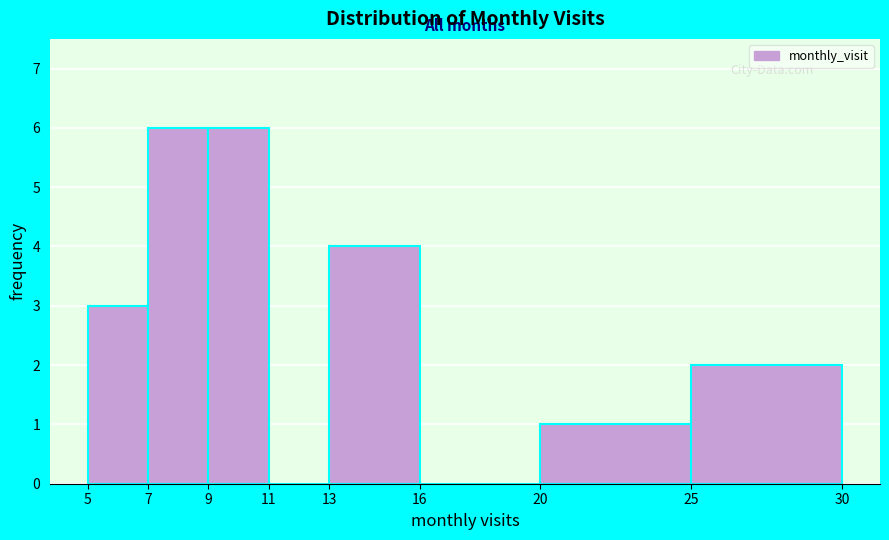

Reading left to right, transcribe this chart: for each bar, give the range it covers on the x-axis and its height. The values are not printed on the chart, so give them approximately, as read against the axis.

5 to 7: 3
7 to 9: 6
9 to 11: 6
11 to 13: 0
13 to 16: 4
16 to 20: 0
20 to 25: 1
25 to 30: 2